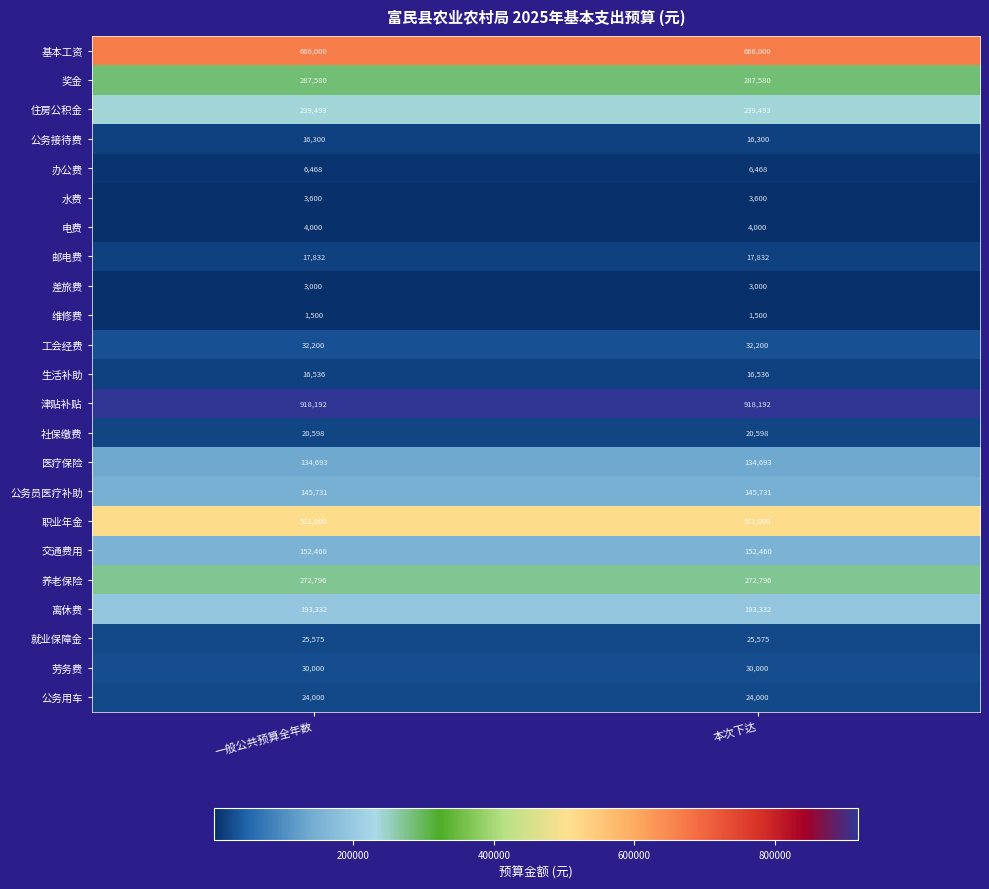

What is the average value of the 社保缴费 series?

20598